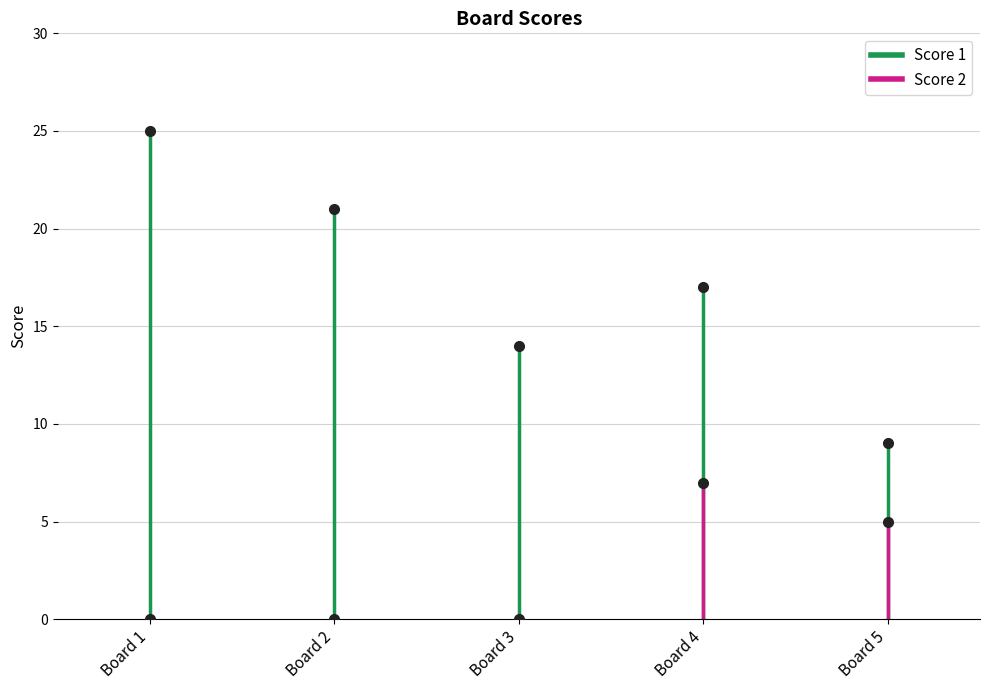

Reading left to right, what are all the values shown in this chart?

Score 1: 25	21	14	17	9
Score 2: 0	0	0	7	5